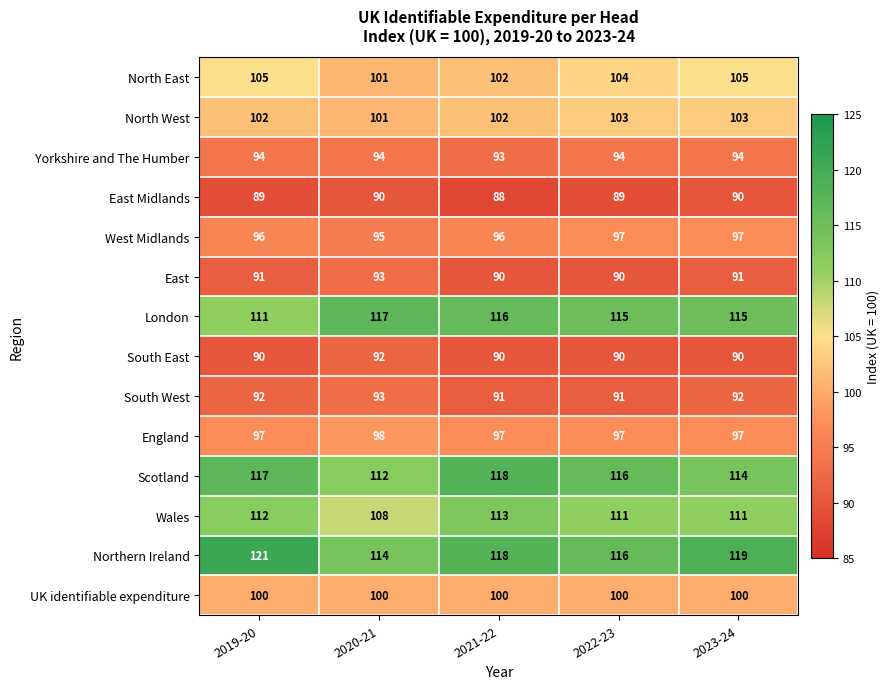

The UK identifiable expenditure series shows 100 at 2023-24. True or false?

True